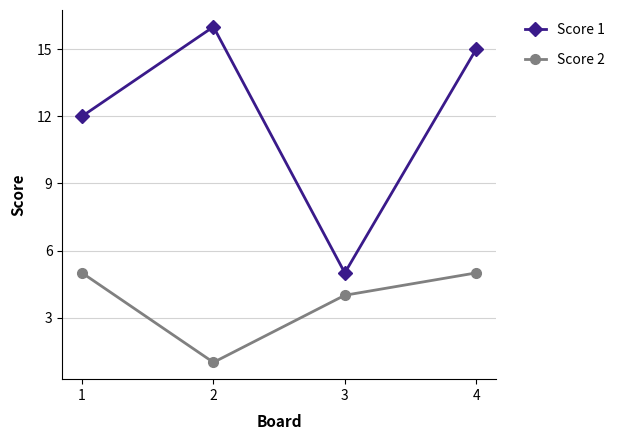

How many distinct data groups are displayed?

2